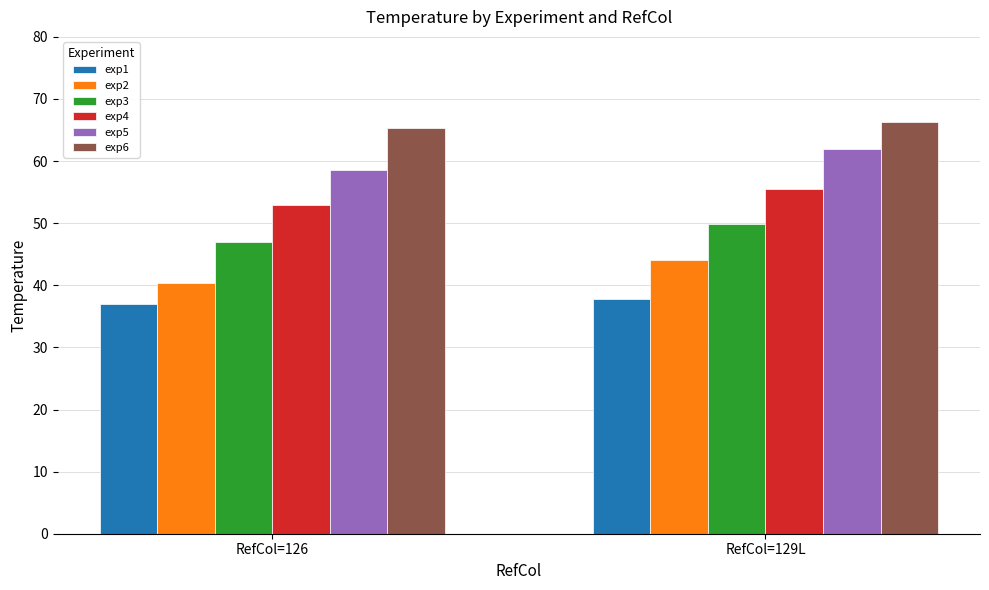

What is the average value of the exp4 series?

54.2